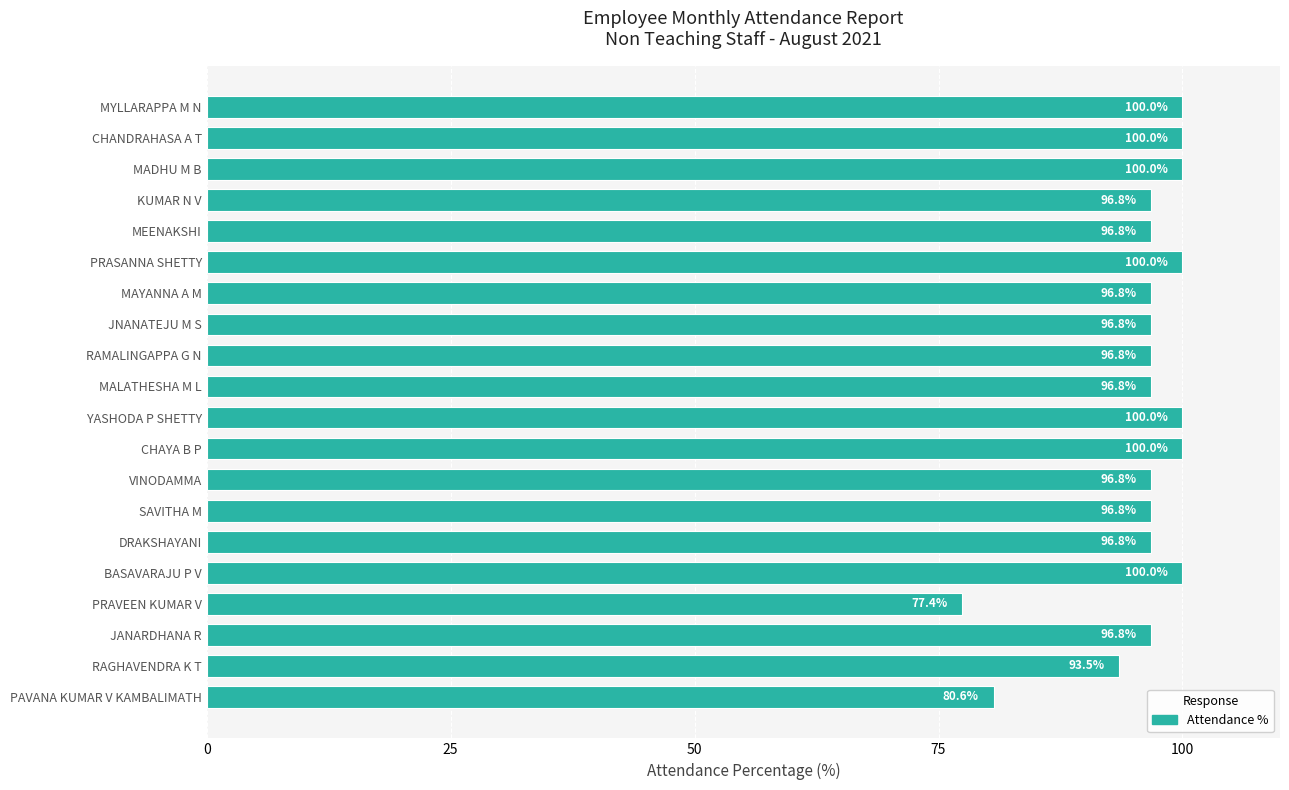

What is the smallest value displayed?

77.4